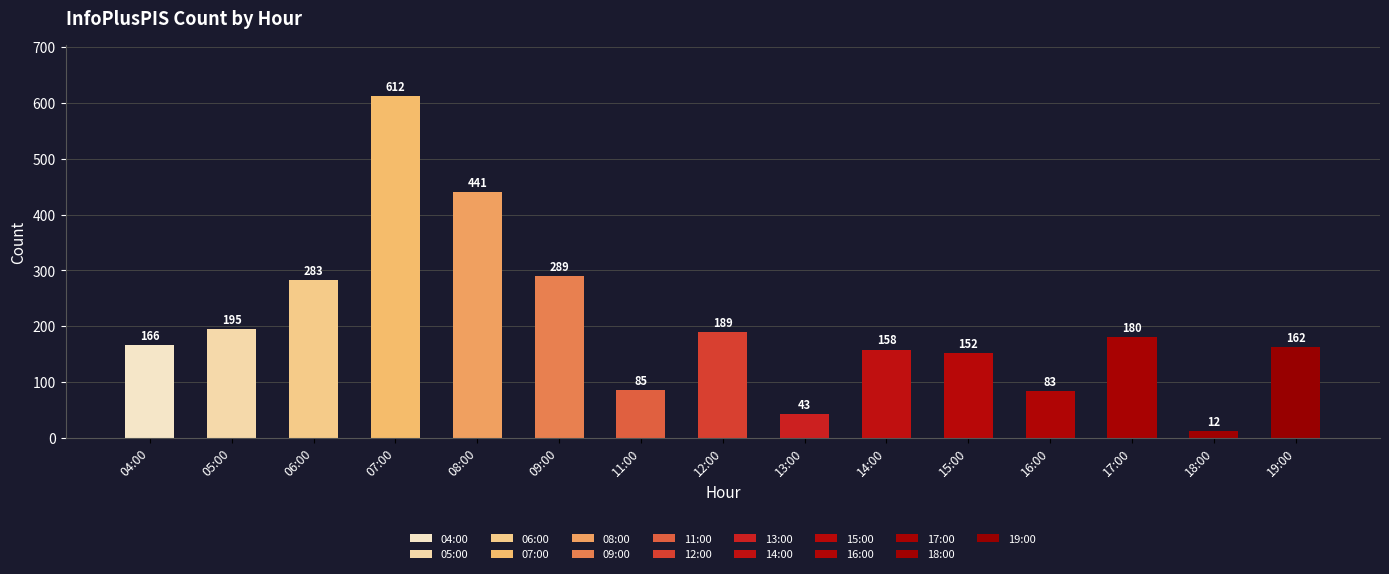

What is the value of the 6th bar from the left?

289